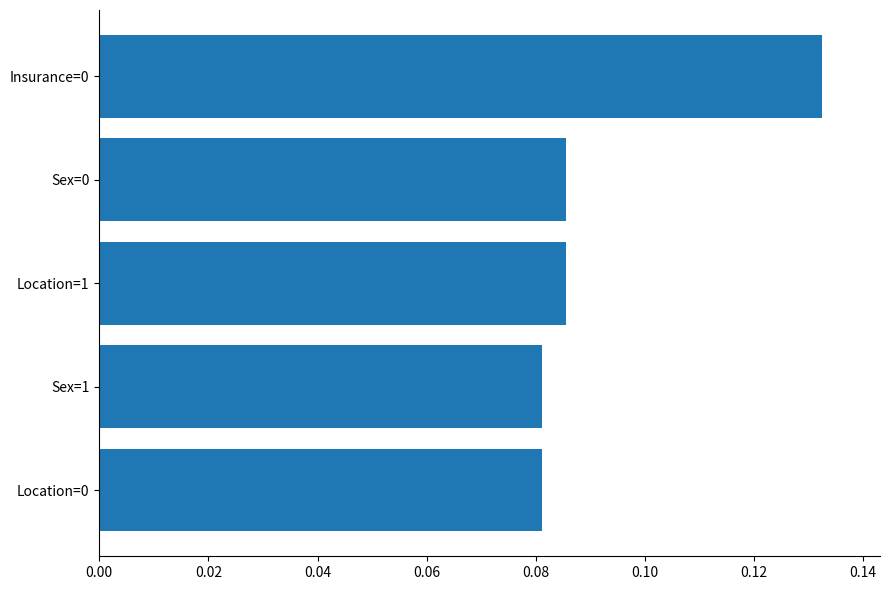

Does the chart contain any negative values?

No